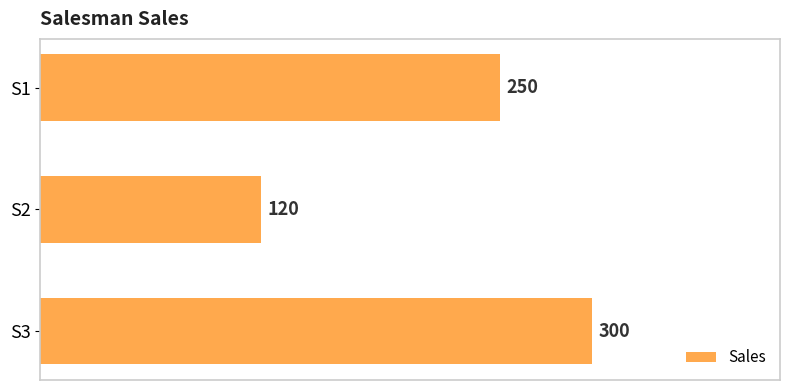

What is the difference between the maximum and minimum values?

180